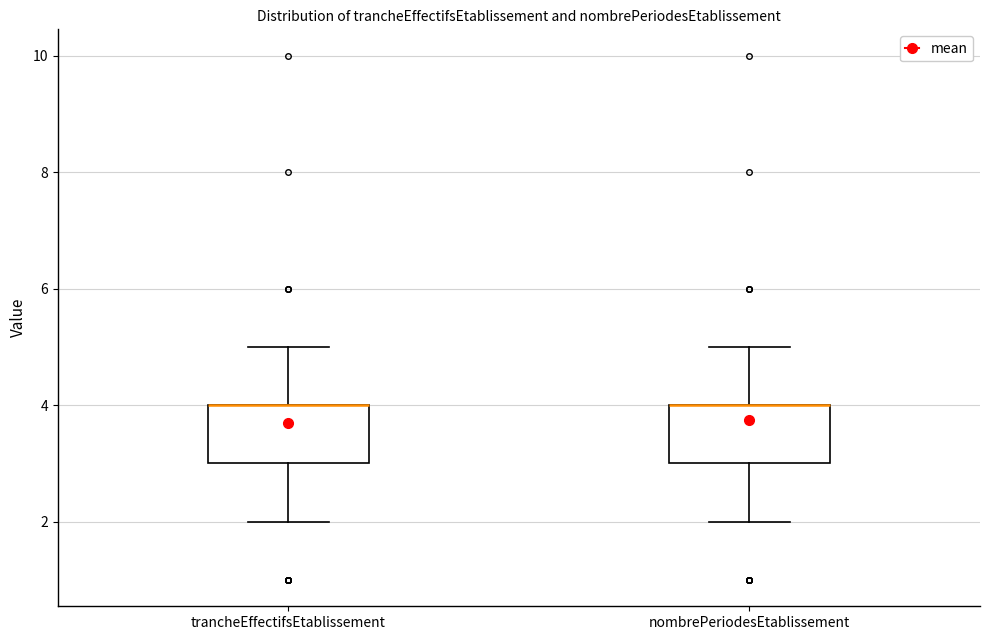

Where does the upper whisker of the box for trancheEffectifsEtablissement end on the y-axis? The values are not printed on the chart, so give them approximately, as read against the axis.

5